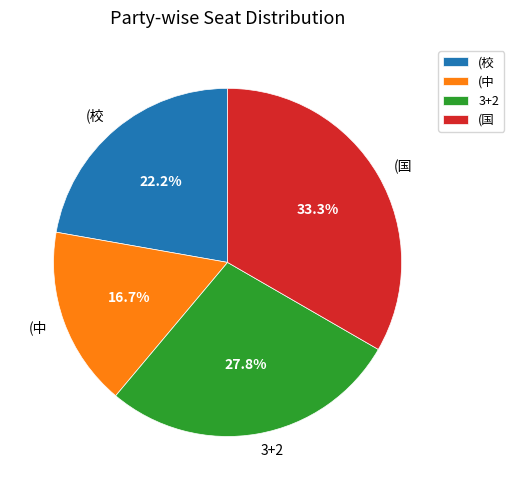

To the nearest percent, what is the average slice percentage?

25%